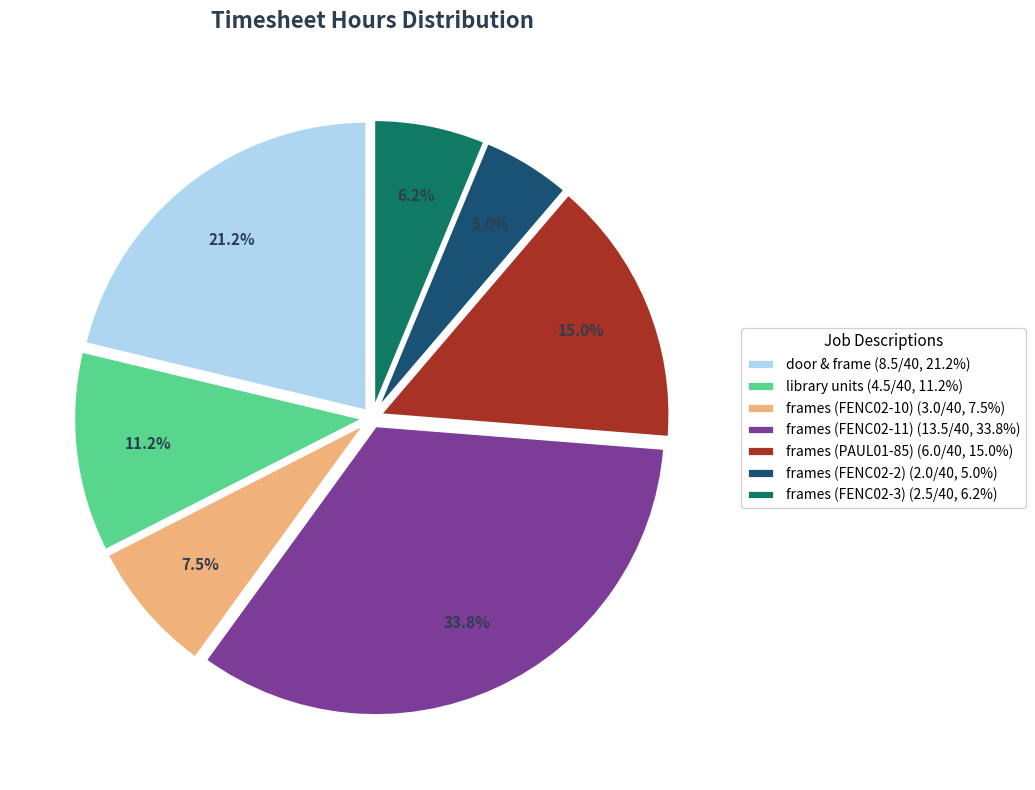

Approximately how many times larger is the value at frames (FENC02-10) compared to frames (FENC02-3)?

1.2